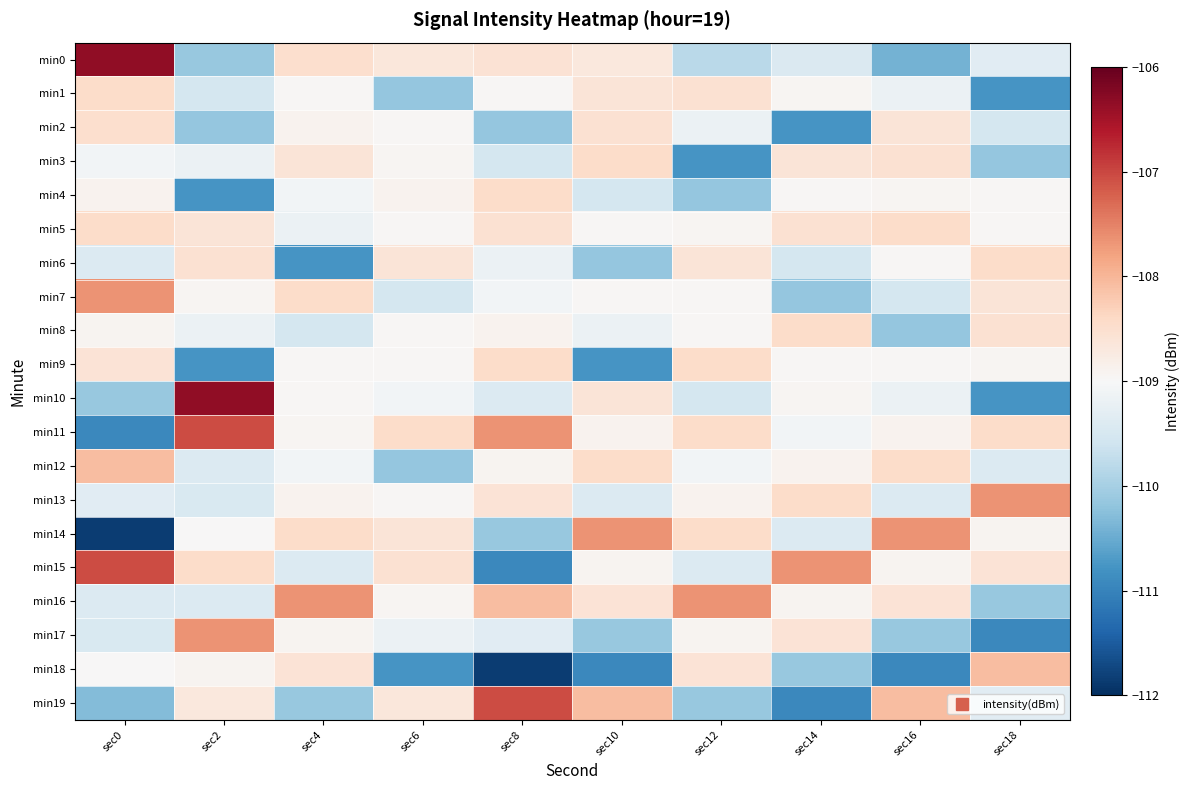

At how many categories does at least one series exceed -111?

10